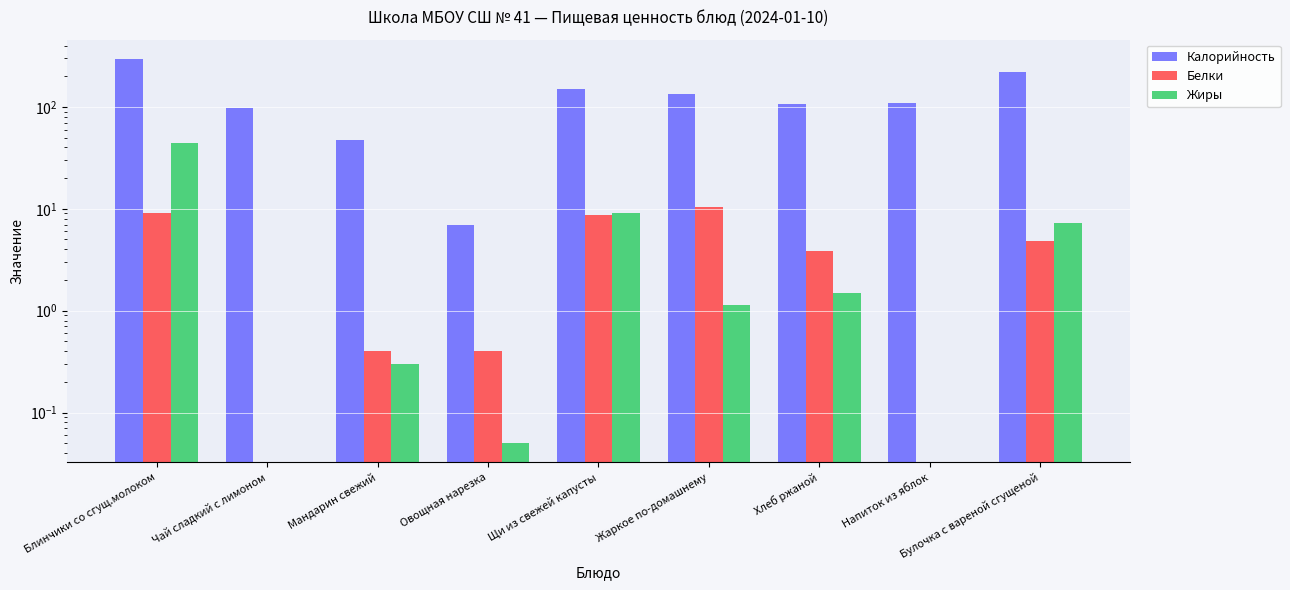

Is it true that Жиры equals 0.0 at Чай сладкий с лимоном?

True